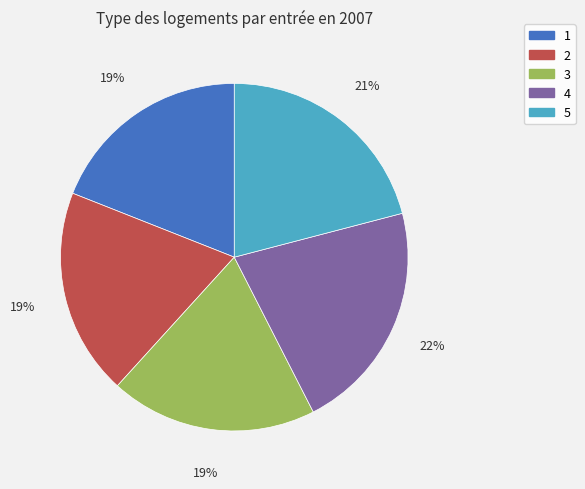

Does any single category account for the majority?

No